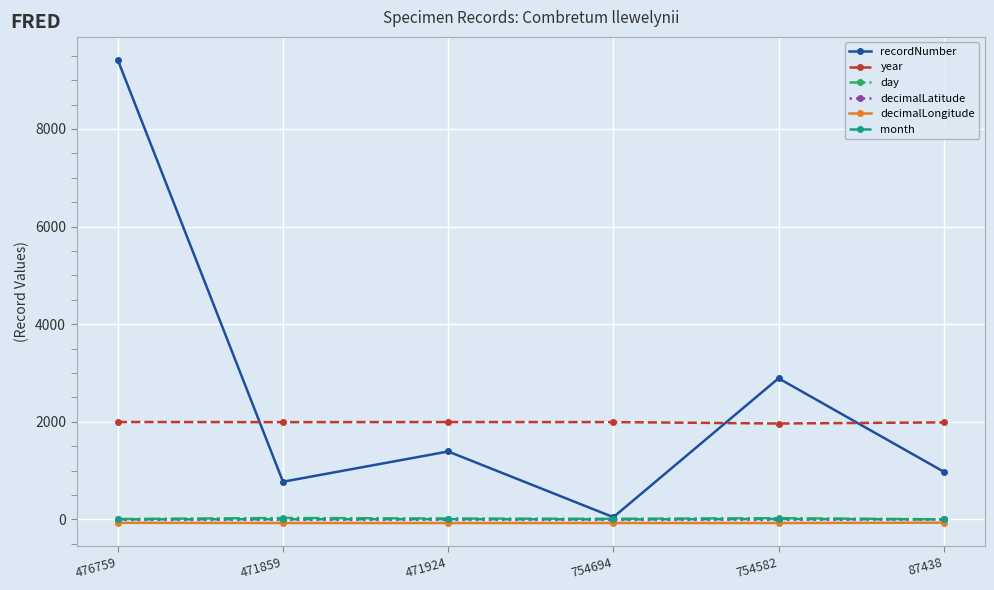

After their last crossing, which series has the higher values: year or recordNumber?

year